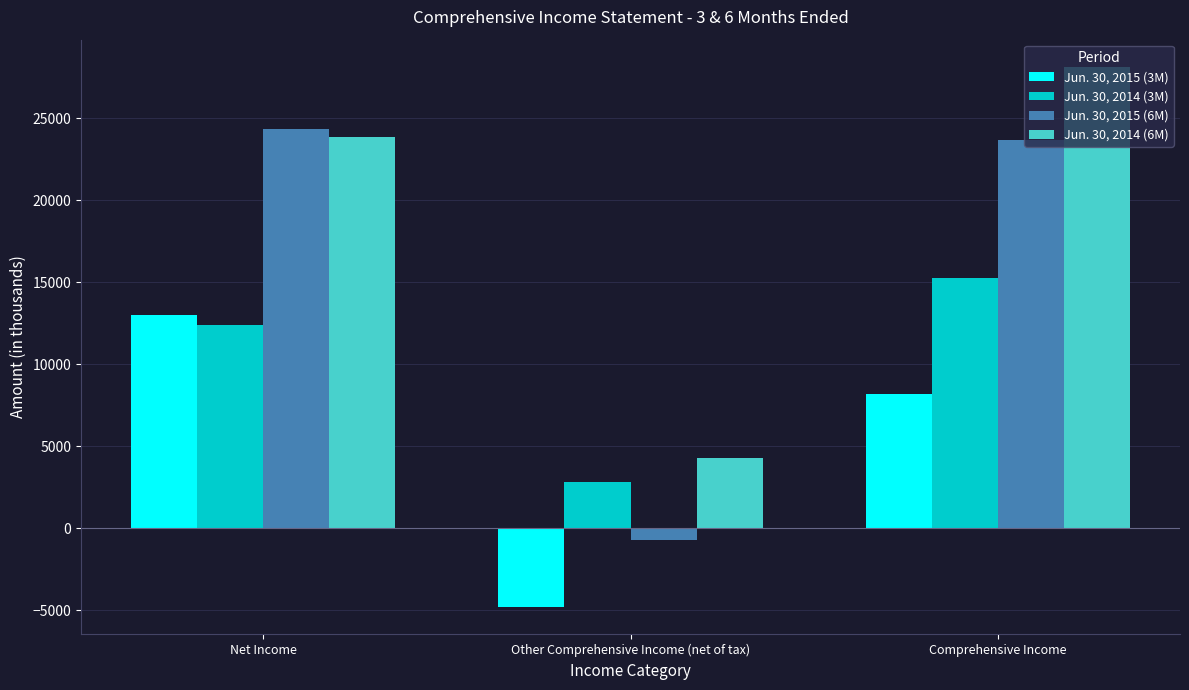

Which label corresponds to the largest value in the chart?

Comprehensive Income